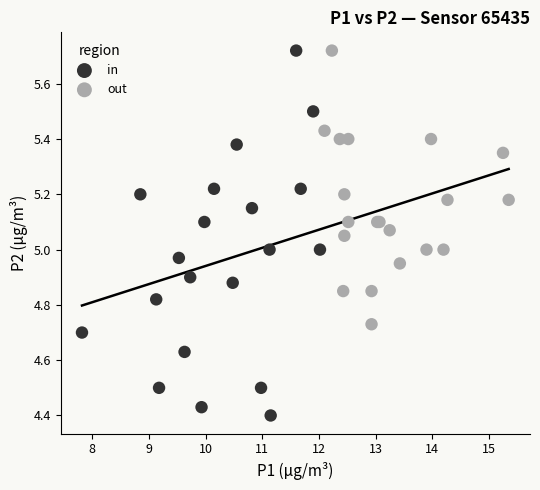

Which series has the widest spread of Y values?

in